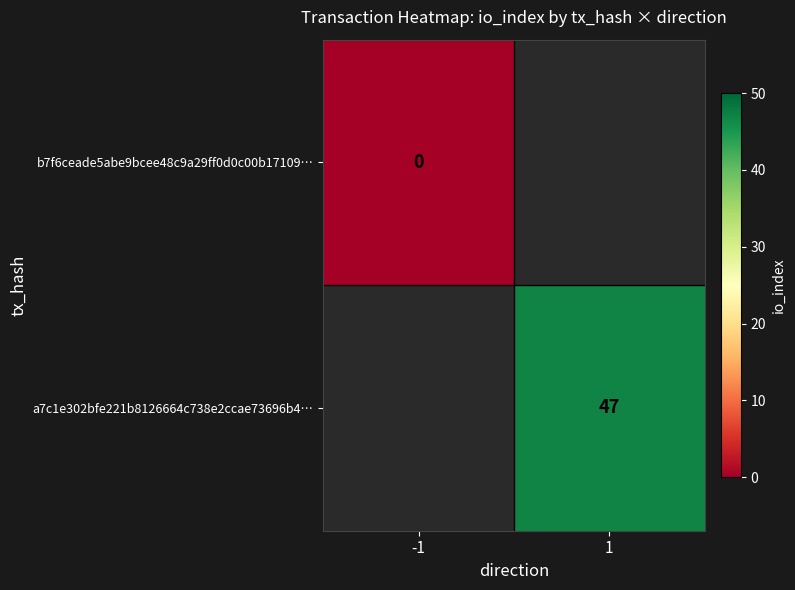

Is it true that a7c1e302bfe221b8126664c738e2ccae73696b4… equals 20 at 1?

False